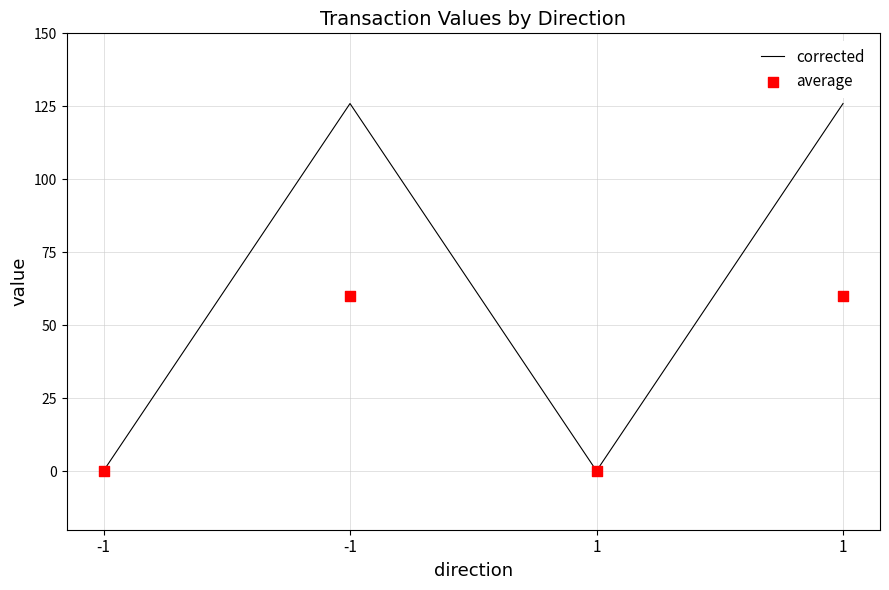

Which series contains the lowest Y value?

average